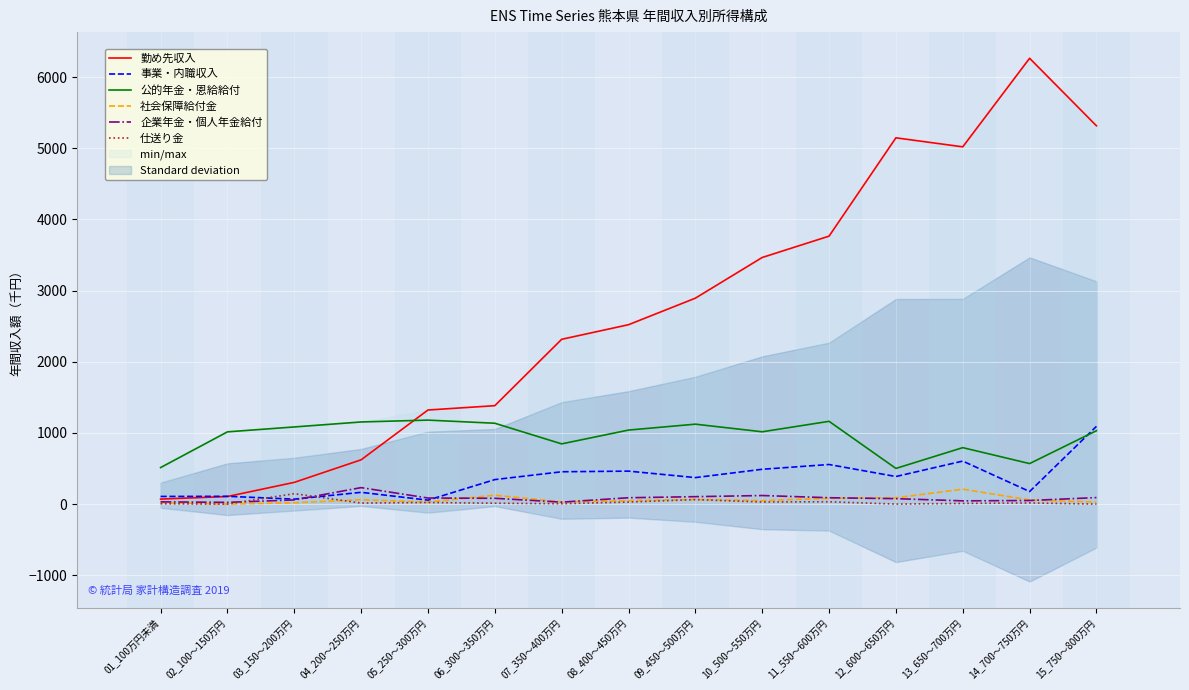

What is the spread (max minus min) of values at 14_700～750万円?

6250